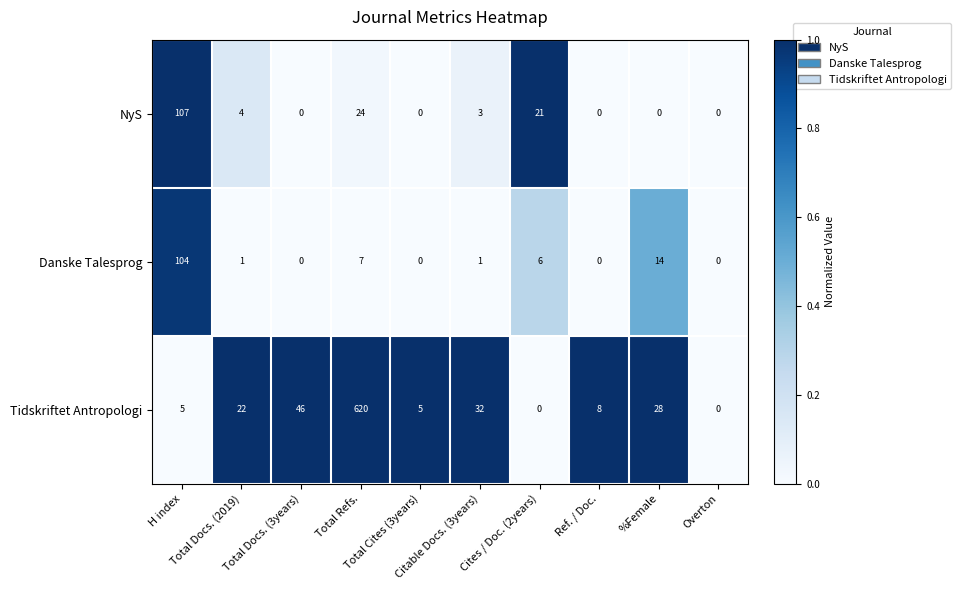

What is the maximum value for NyS?

107